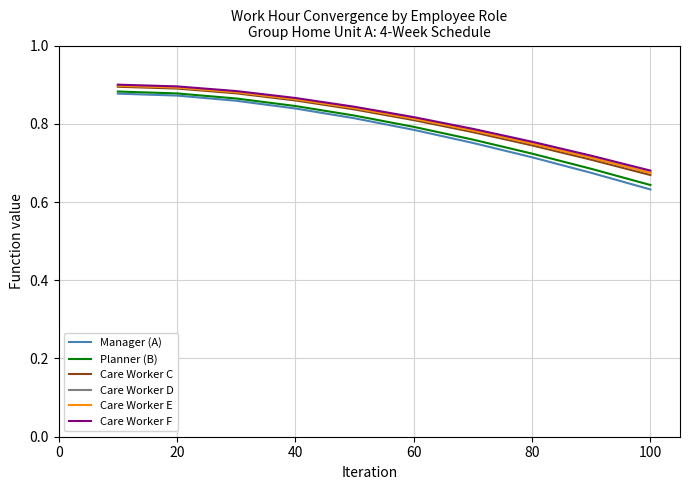

Does the chart have visible grid lines?

Yes